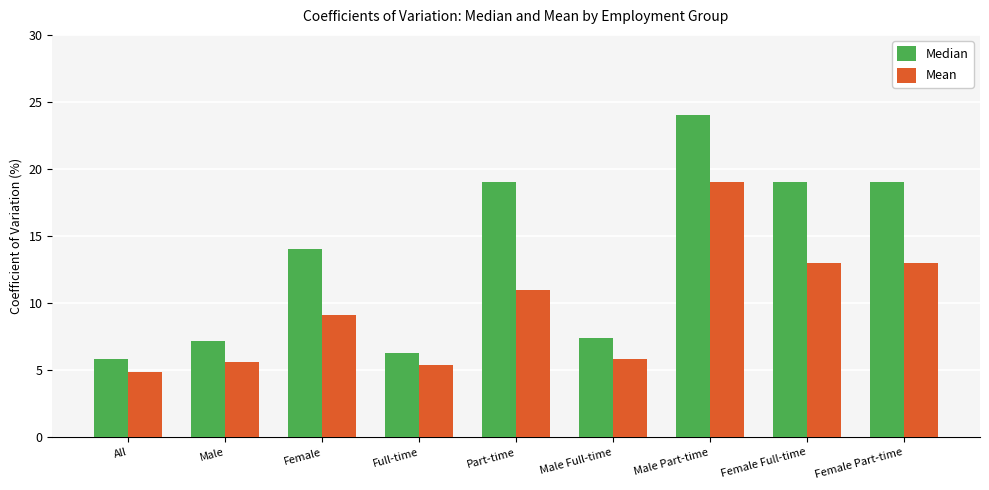

What is the smallest value displayed?

4.9